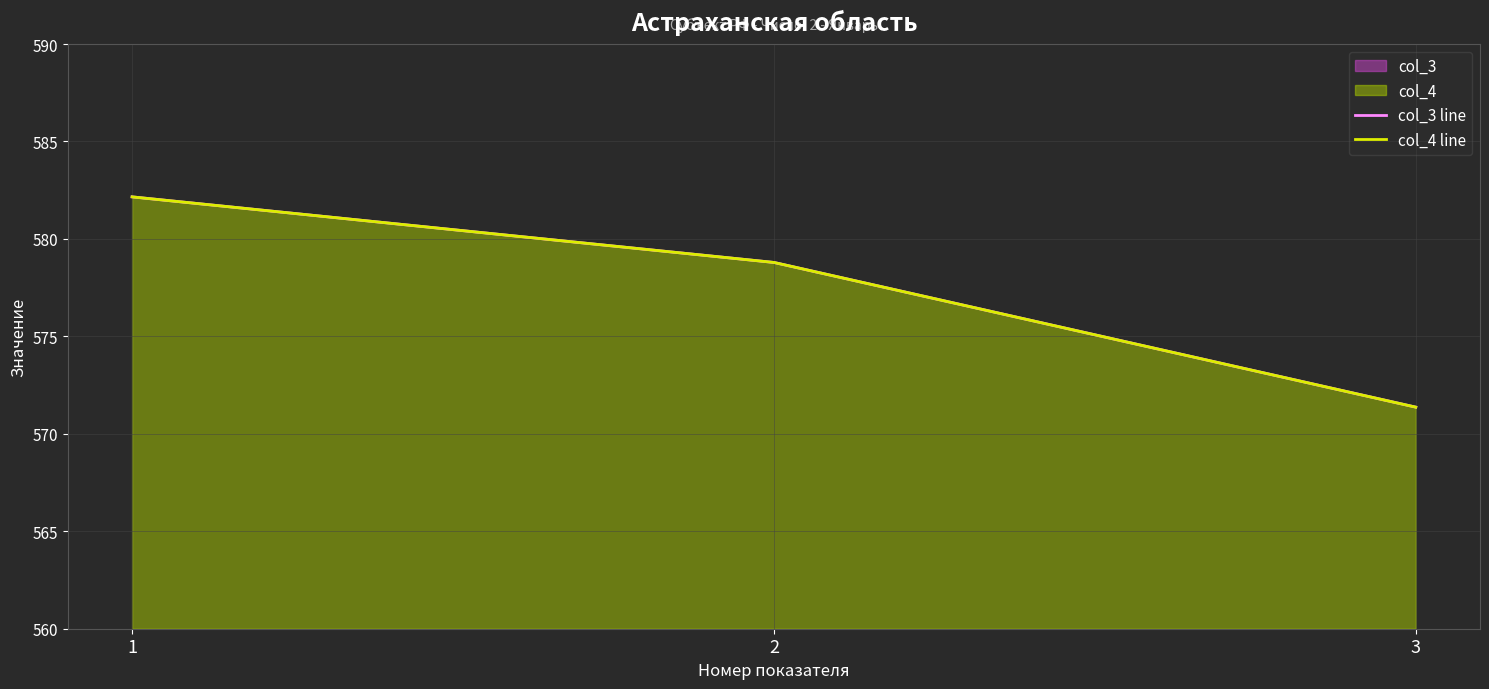

At which category is the sum across all series the highest?

1